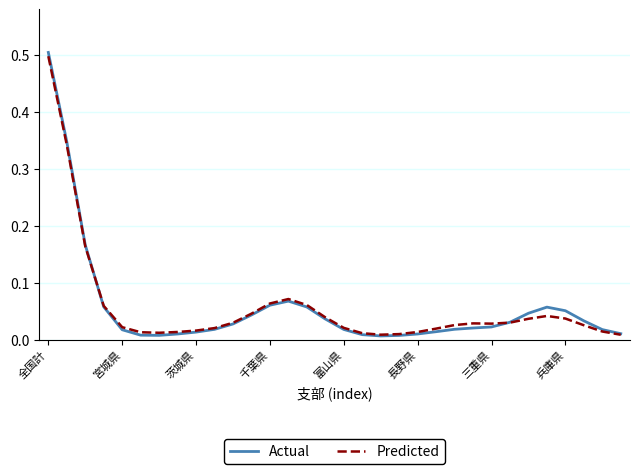

Which series has the widest spread of values?

Actual